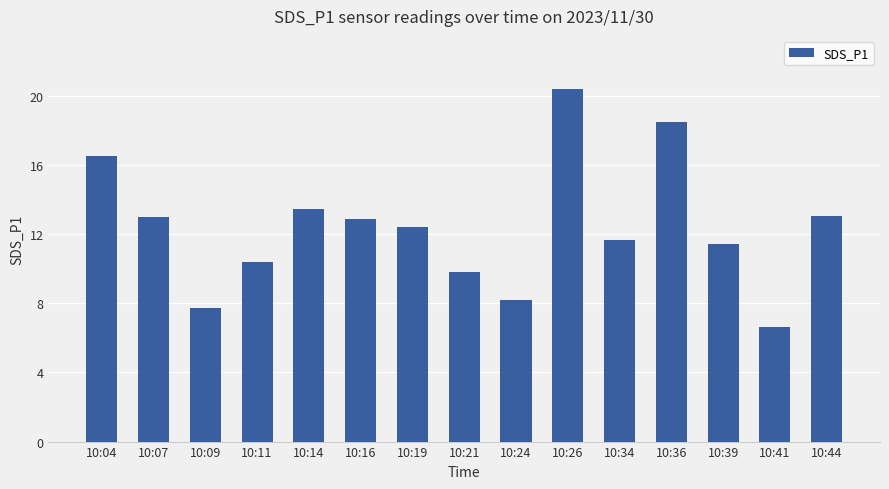

What is the greatest value displayed?

20.4